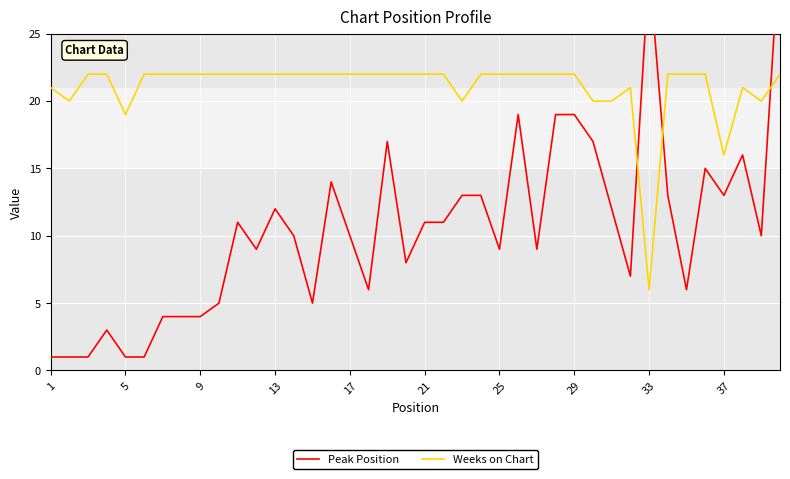

Is it true that Weeks on Chart equals 22 at 13?

True